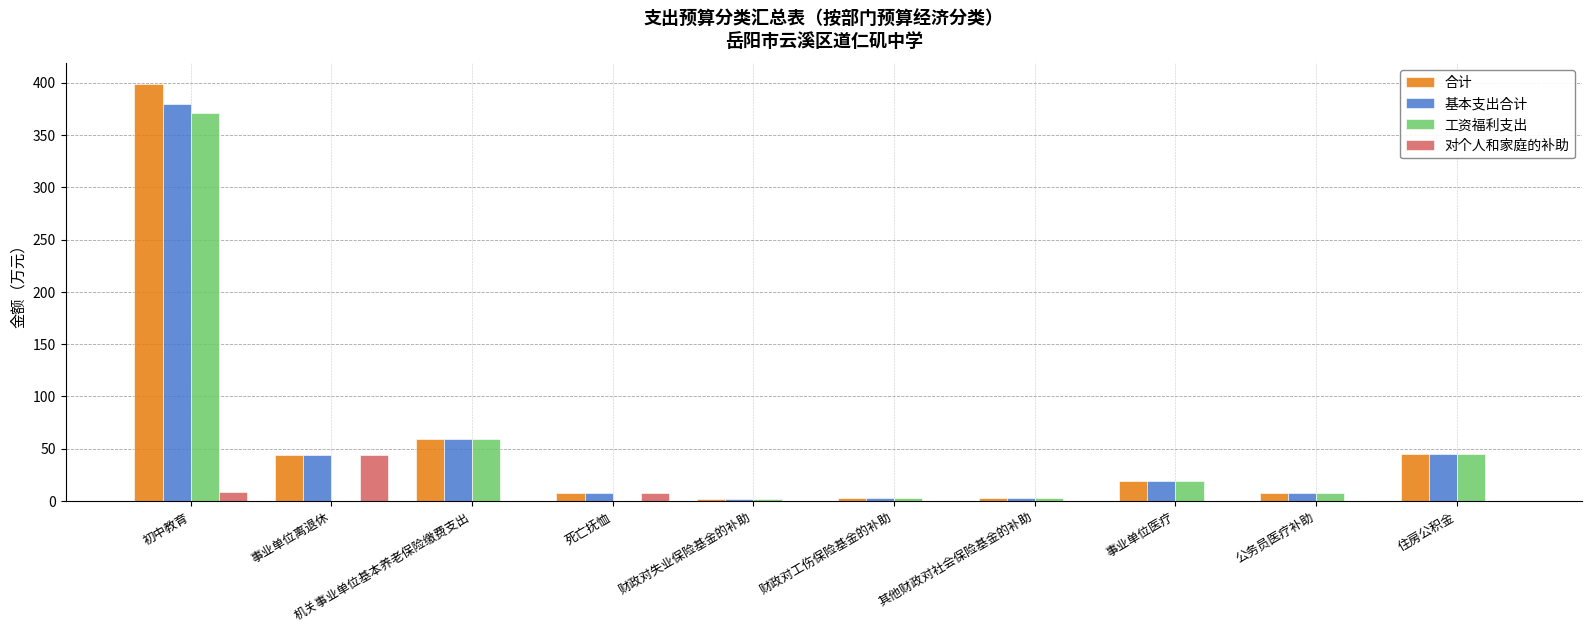

Is the value of 合计 at 机关事业单位基本养老保险缴费支出 greater than the value of 对个人和家庭的补助 at 初中教育?

Yes